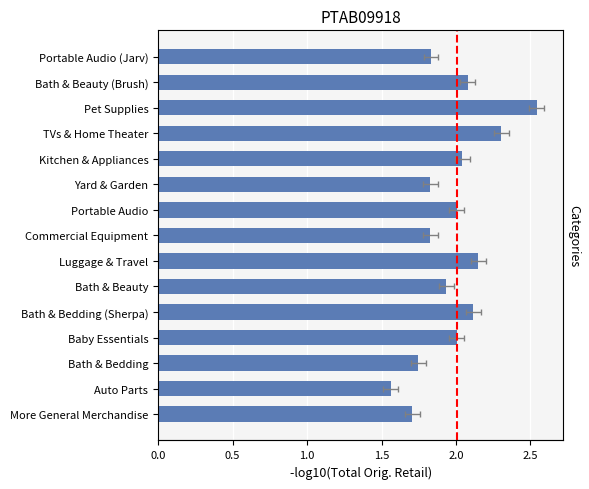

What is the ratio of the value at Pet Supplies to the value at More General Merchandise?

1.5